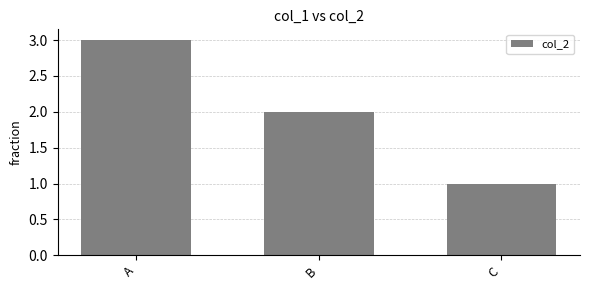

Reading left to right, extract all data points from this chart.

A=3	B=2	C=1